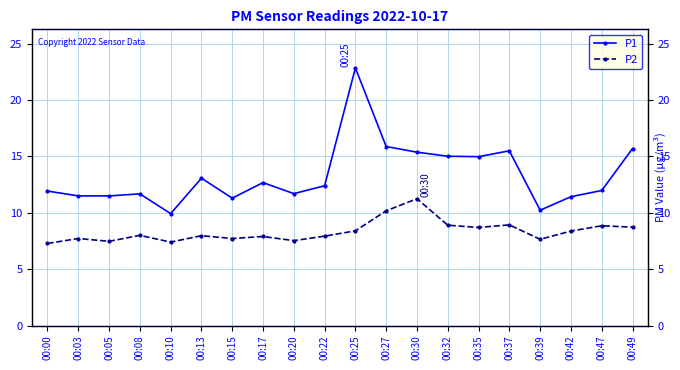

At 00:42, list the series in order from largest to smallest.

P1, P2